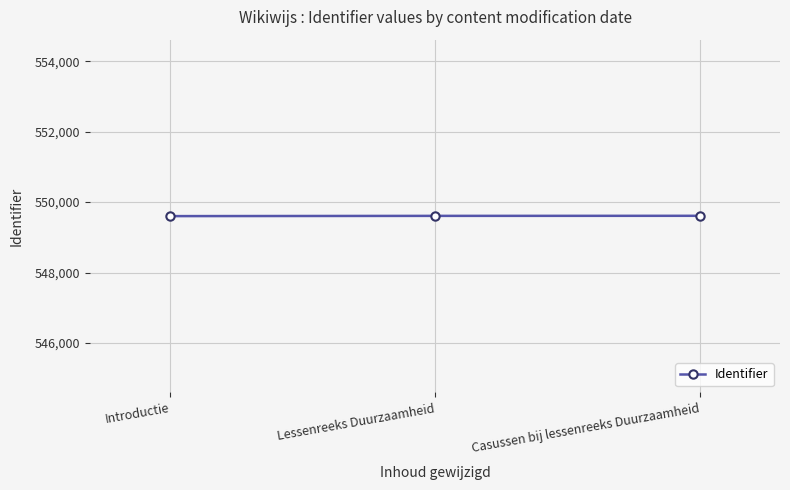

True or false: the data shows 549610 at Lessenreeks Duurzaamheid.

True